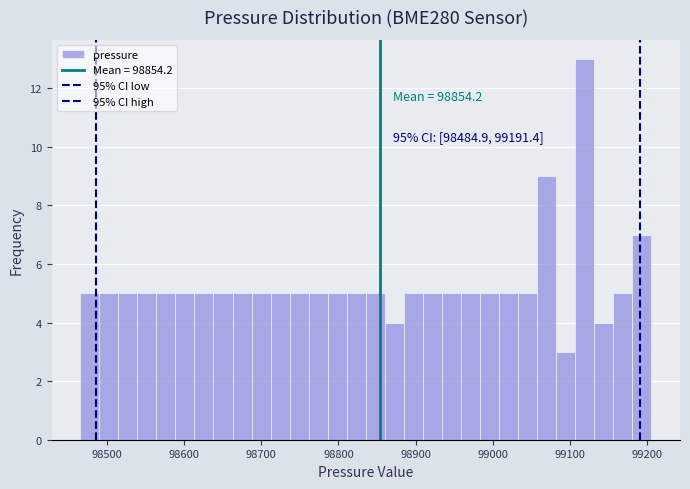

Around what value on the x-axis is the tallest bar? Give the approximate position of its centre, as read against the axis.

99120